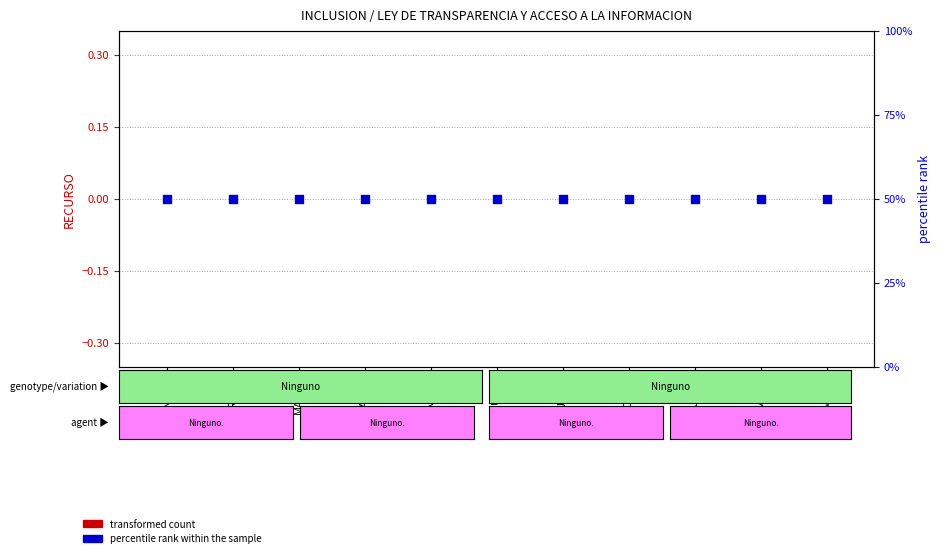

What are all the series names shown in the legend?

transformed count, percentile rank within the sample